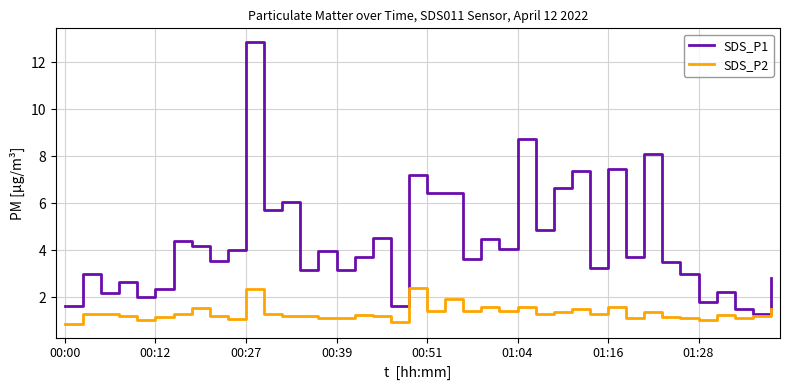

What is the smallest value displayed?

0.9